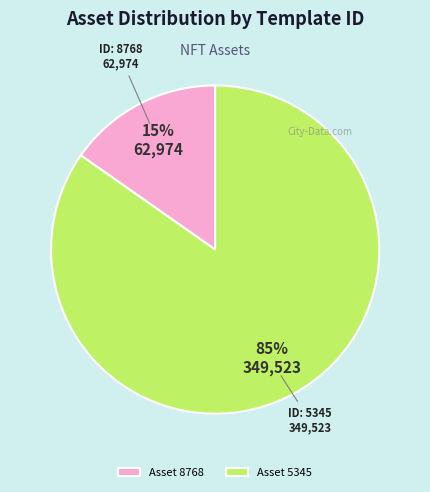

To the nearest percent, what percentage of the pie is Asset 5345?

85%